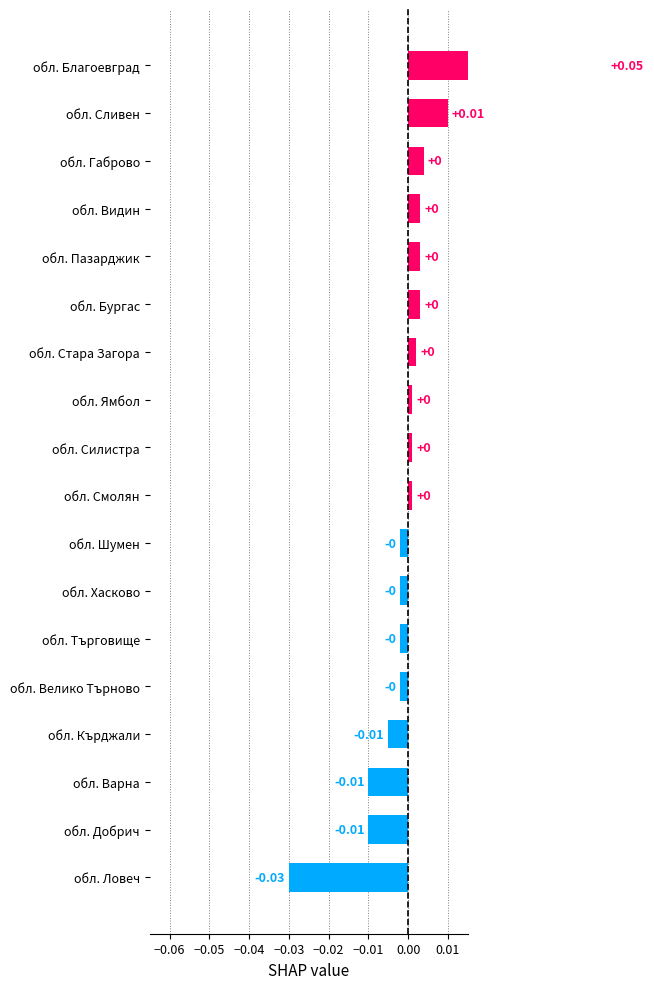

Does the chart contain any negative values?

Yes